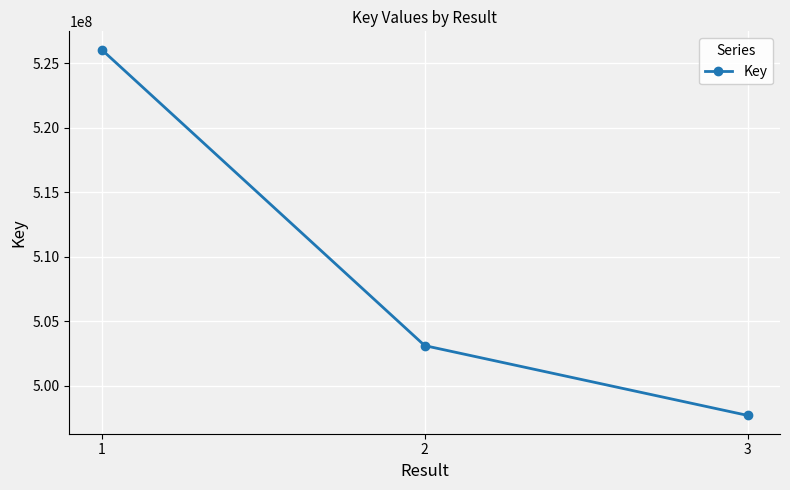

What is the value of the 1st point from the left?

526072581